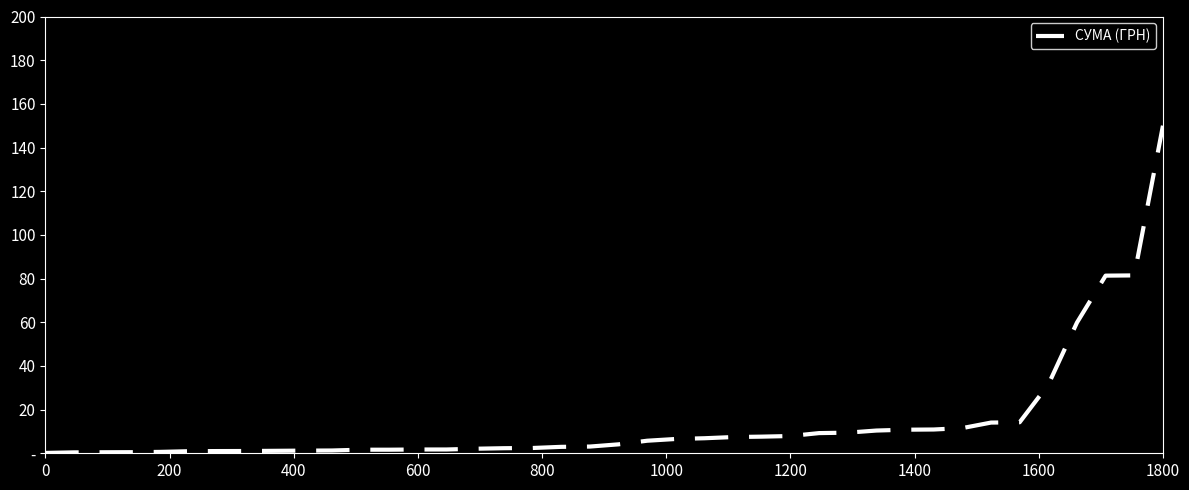

Does the chart display data point markers on the line(s)?

No